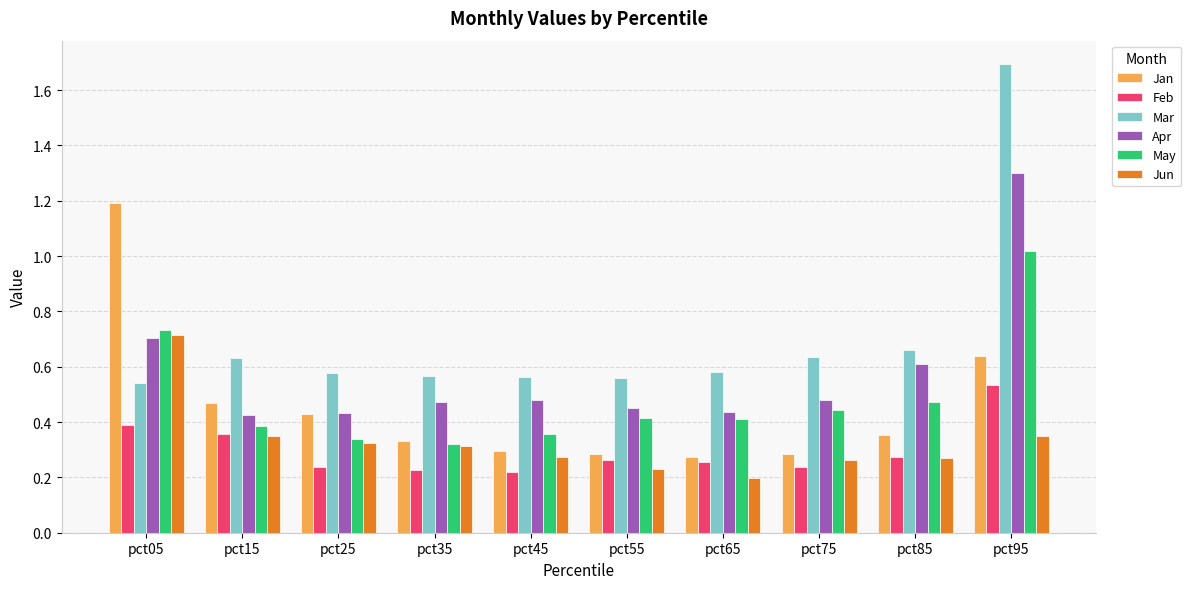

True or false: Apr has a value of 0.4 at pct25.

True